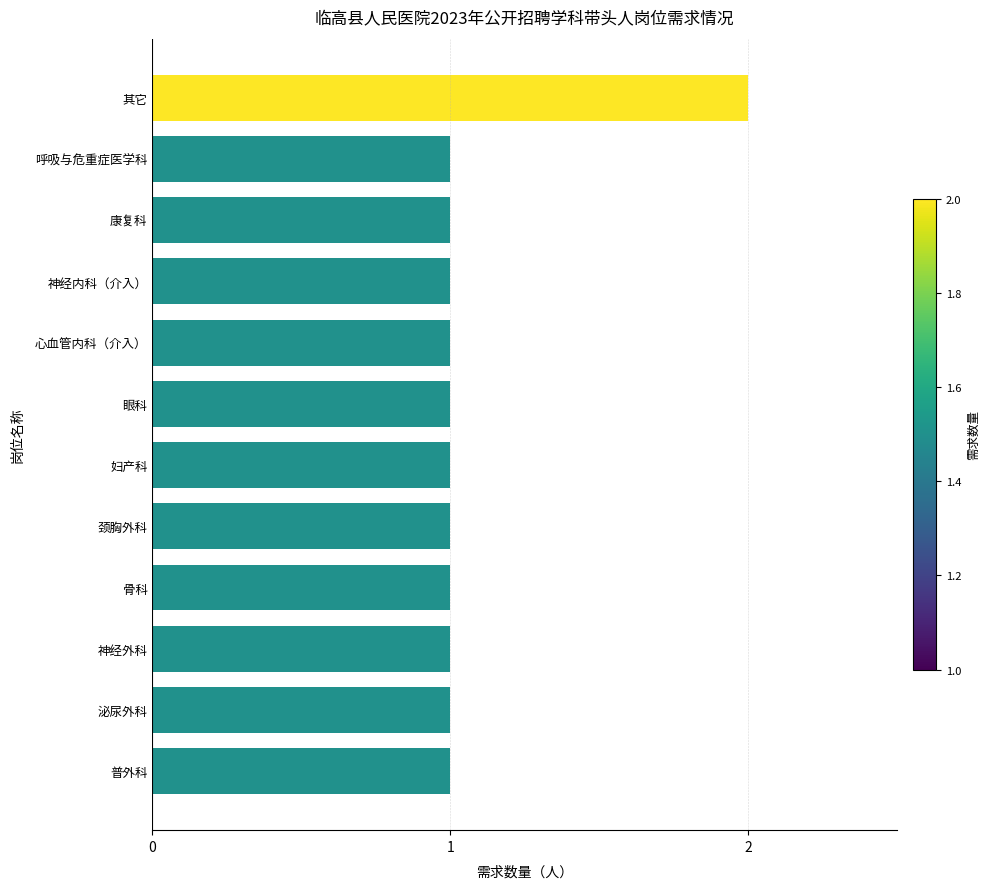

How many categories are shown in the chart?

12